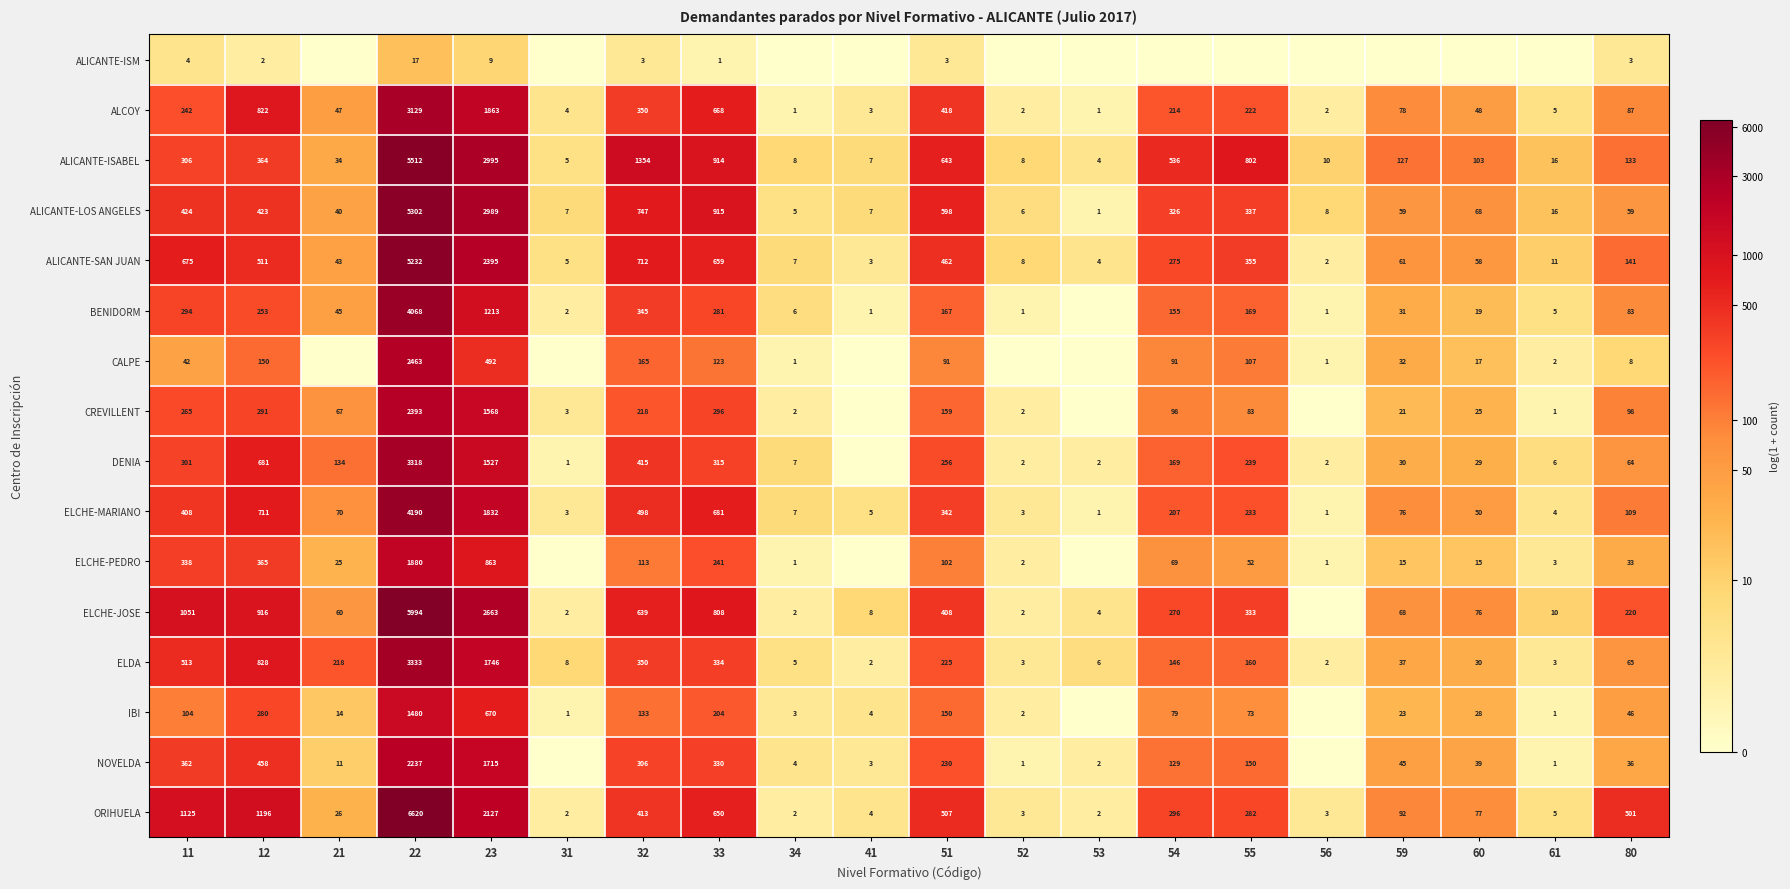

At which label does ALICANTE-LOS ANGELES first exceed 68?

11